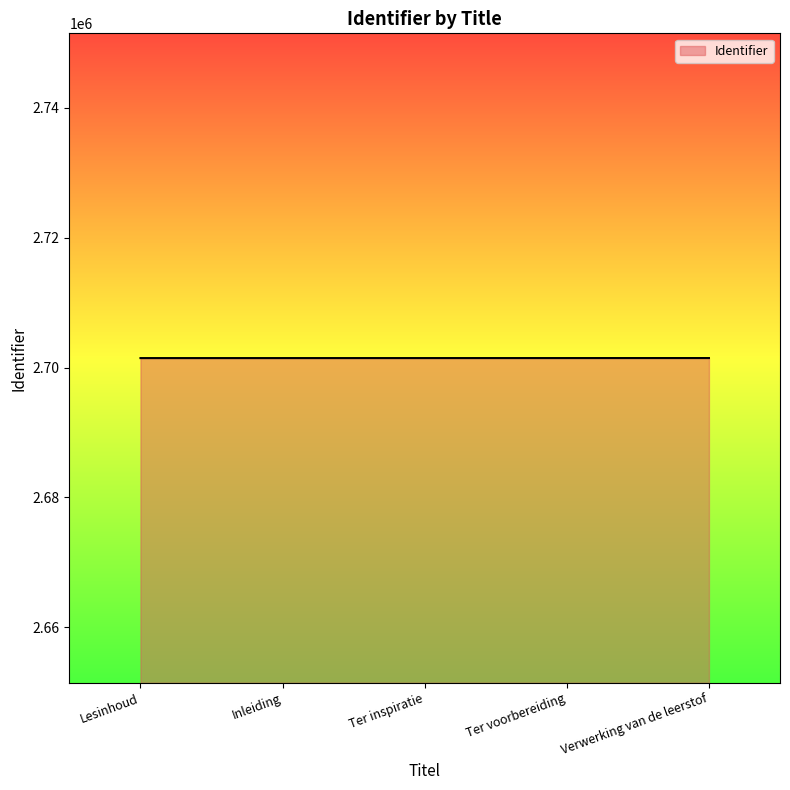

What is the ratio of the value at Verwerking van de leerstof to the value at Ter voorbereiding?

1.0